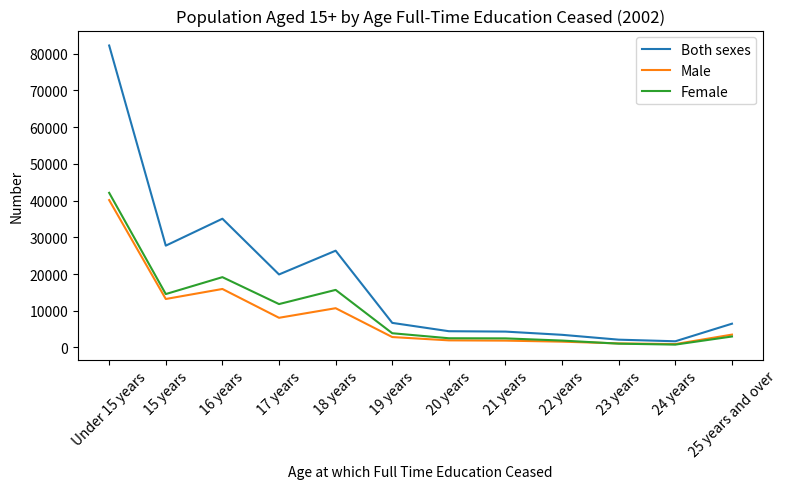

What is the sum of the Male values at 21 years and 19 years?

4668